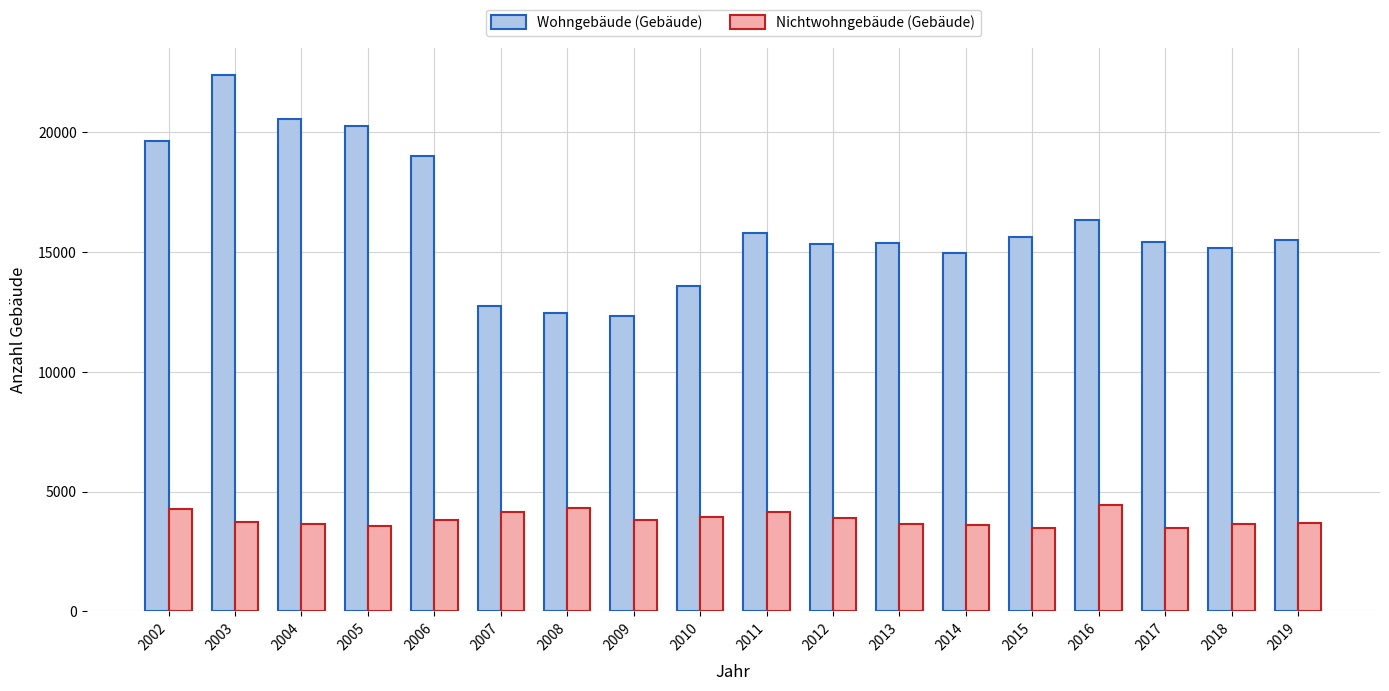

What is the total value across all series at 2007?

16902